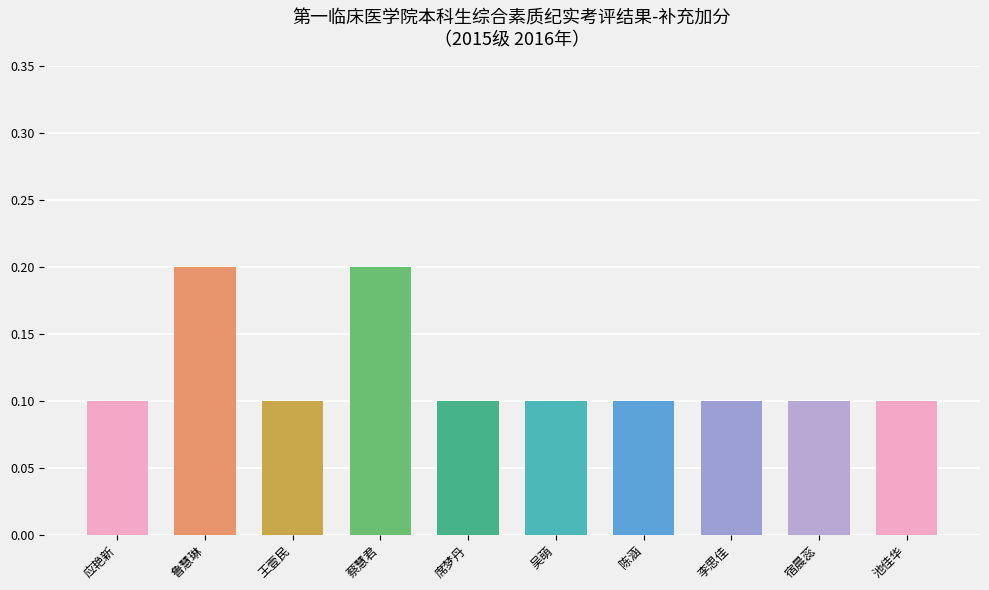

What is the sum of all values?

1.2